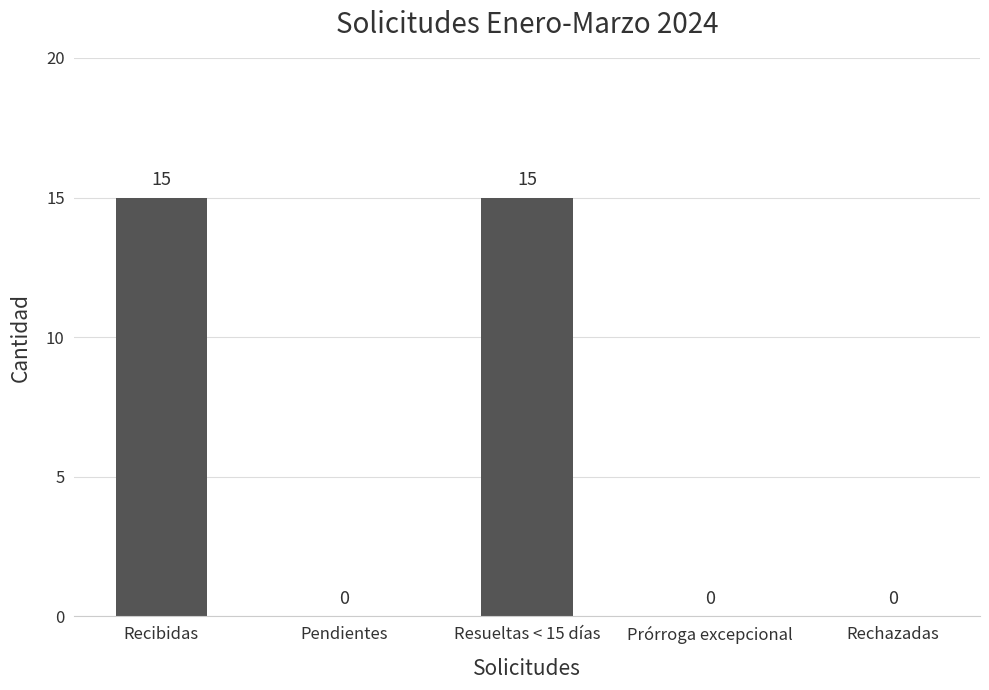

Reading left to right, transcribe all the data shown in this chart.

Recibidas=15	Pendientes=0	Resueltas < 15 días=15	Prórroga excepcional=0	Rechazadas=0